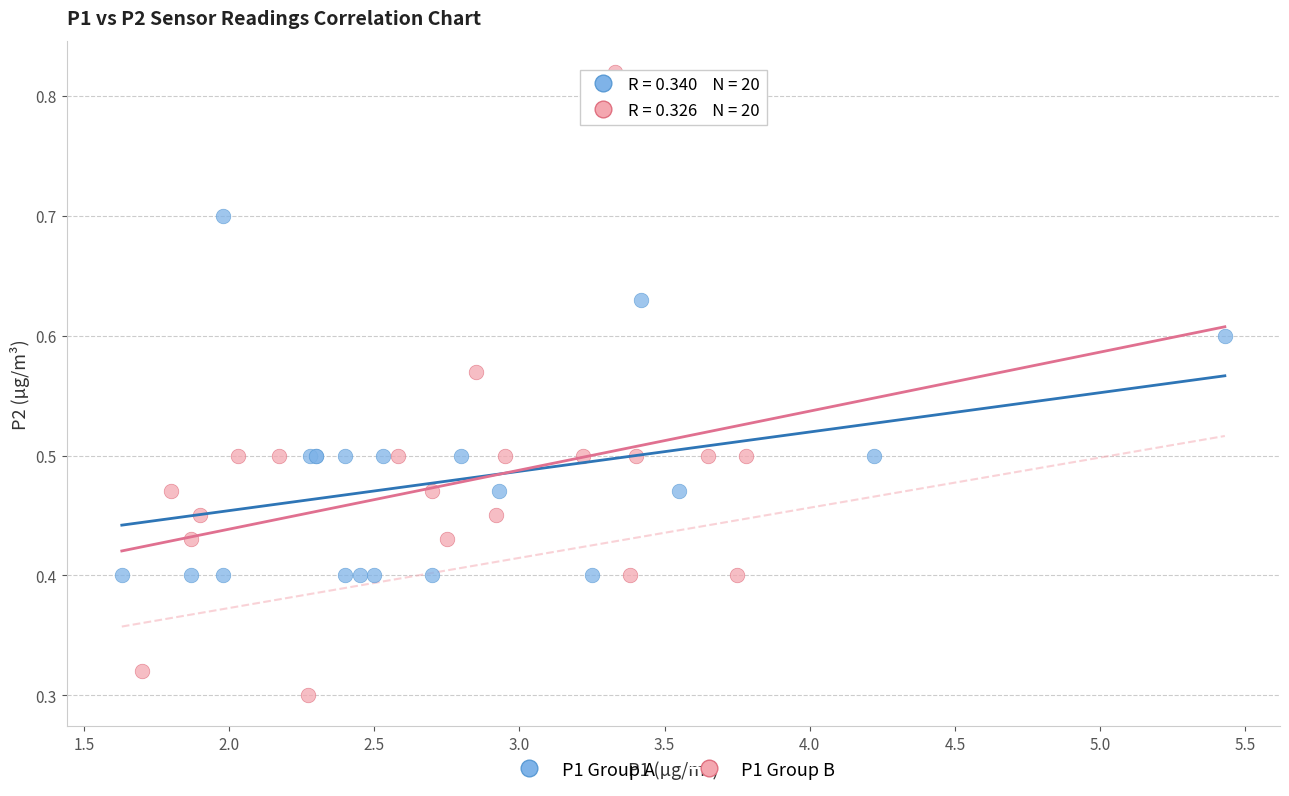

Which series contains the lowest Y value?

P1 Group B